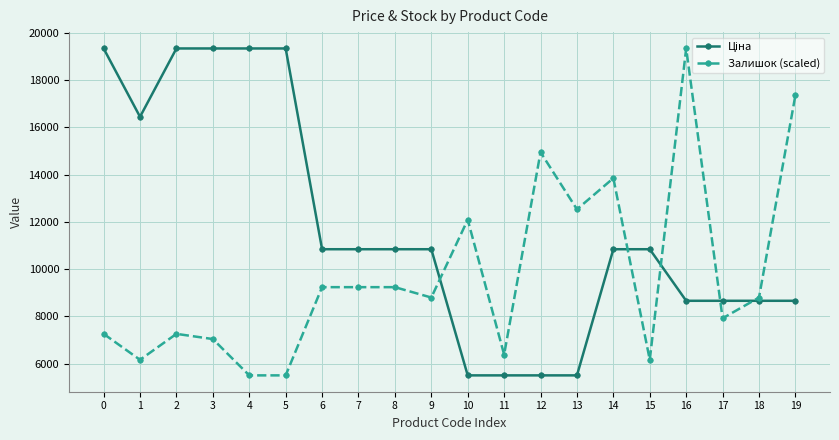

At which category is the sum across all series the highest?

16